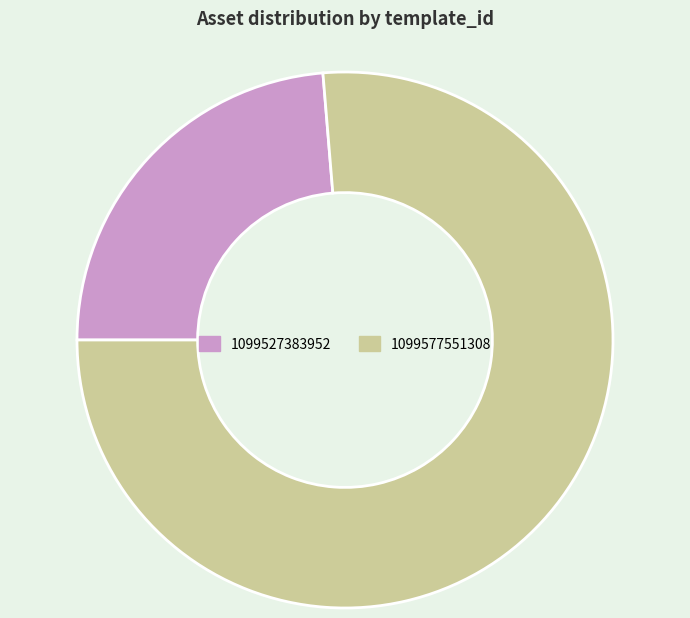

What is the ratio of the value at 1099577551308 to the value at 1099527383952?

3.2